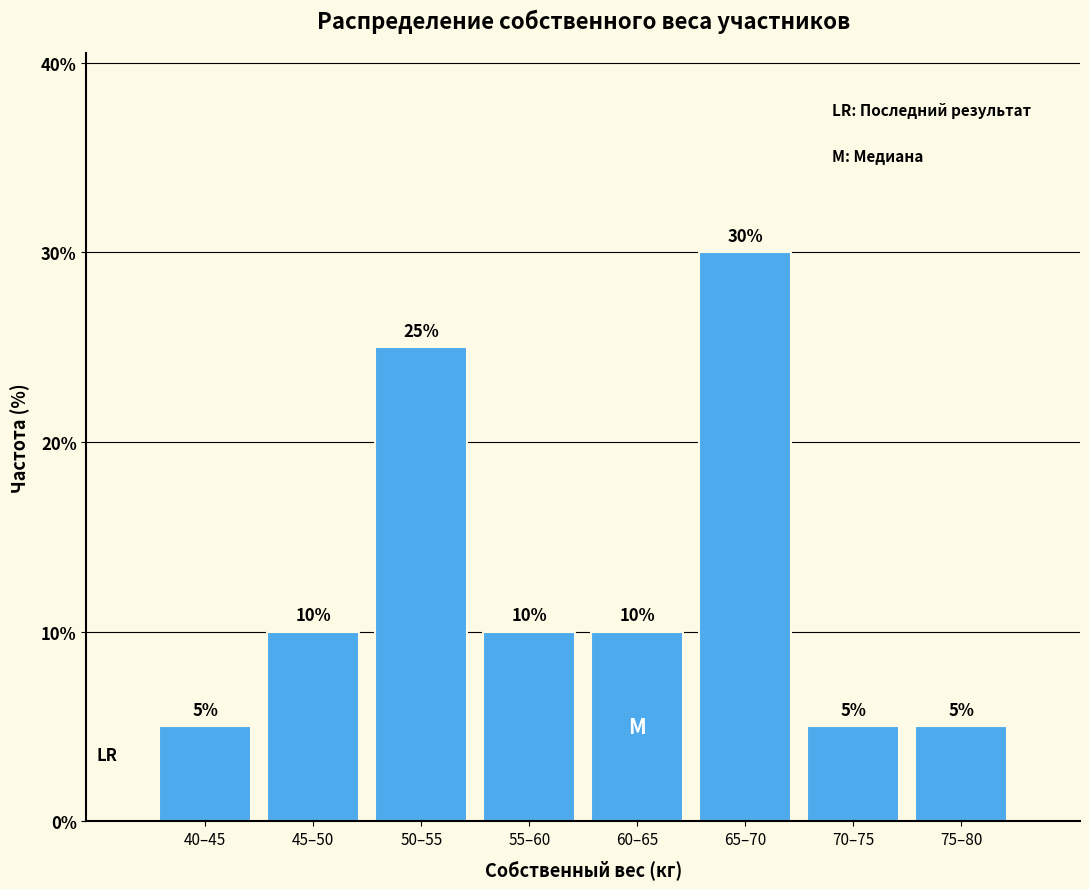

Reading left to right, what are all the values shown in this chart?

5	10	25	10	10	30	5	5